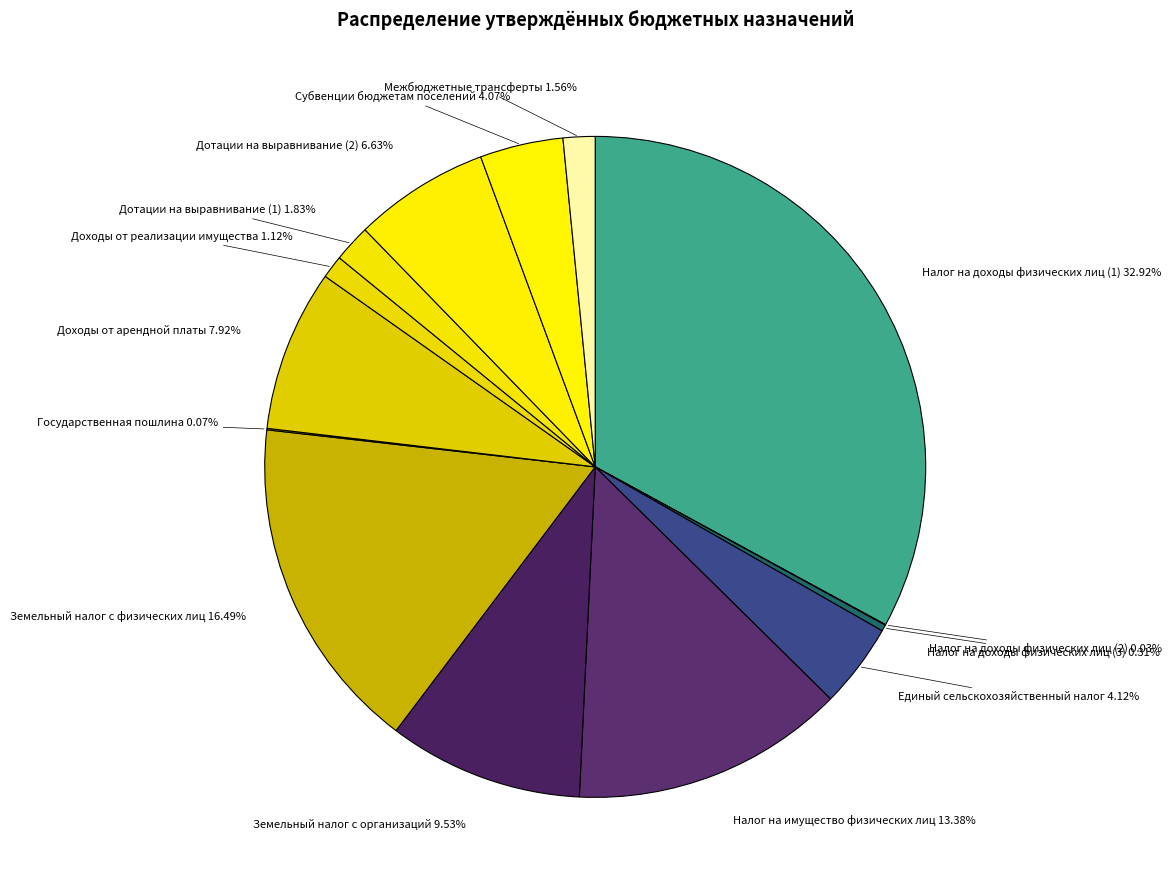

Is there a majority slice in this chart?

No